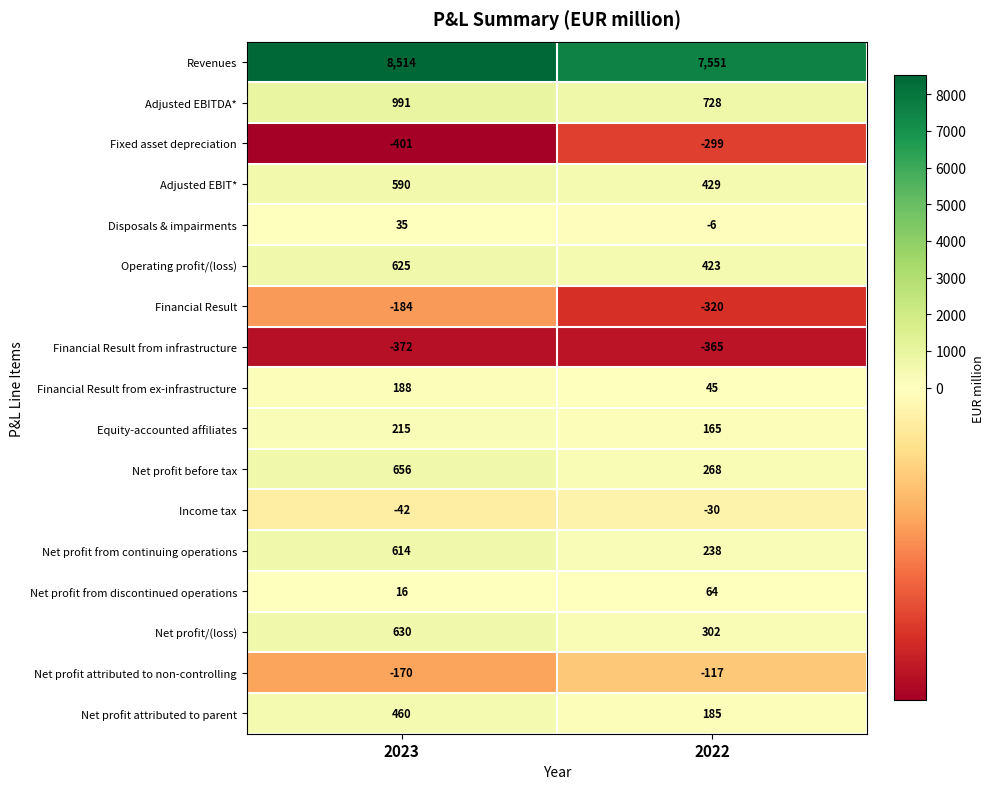

Between 2023 and 2022, which series saw the biggest shift?

Revenues